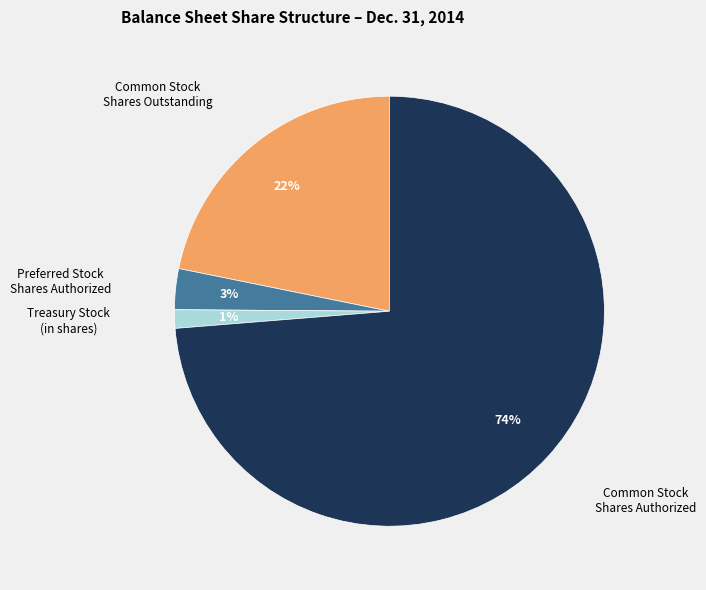

To the nearest percent, what is the average slice percentage?

25%